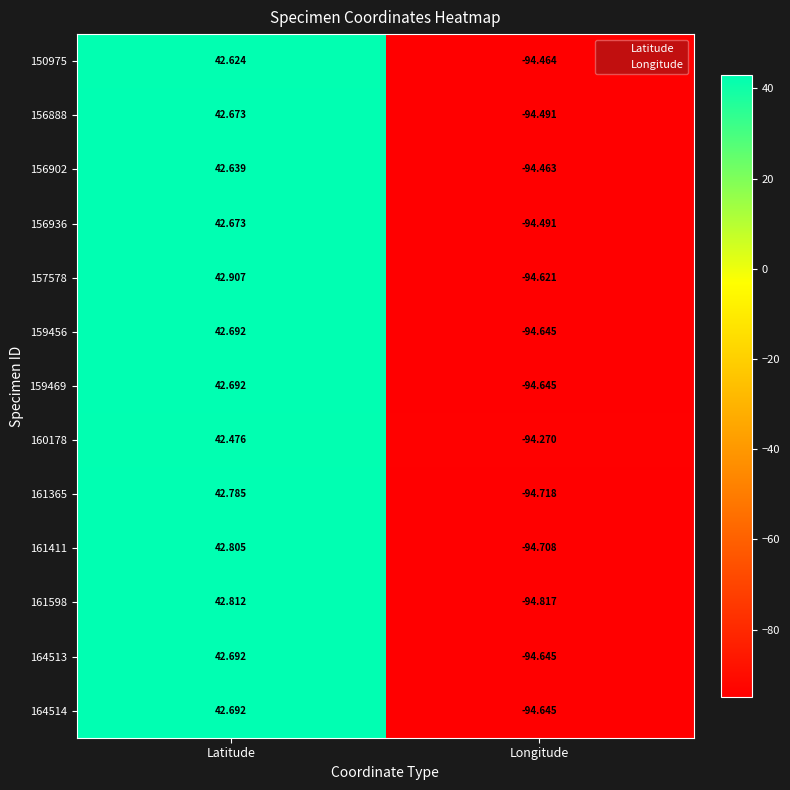

Which series has the largest range (max minus min)?

161598